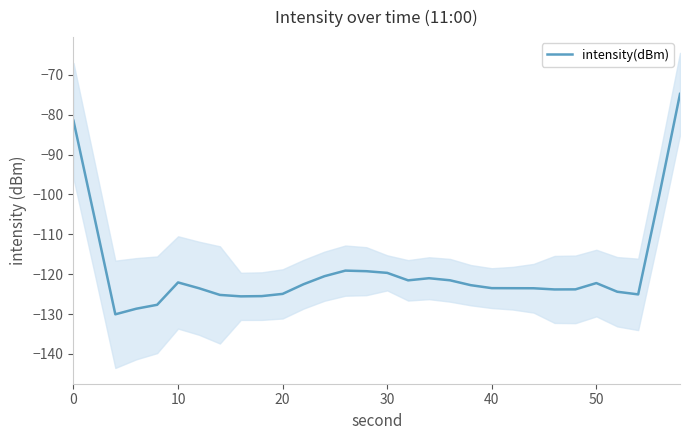

What is the maximum value for intensity(dBm)?

-74.8